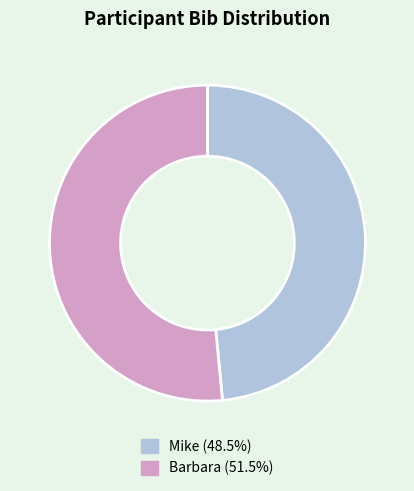

Which has a higher value, Mike or Barbara?

Barbara